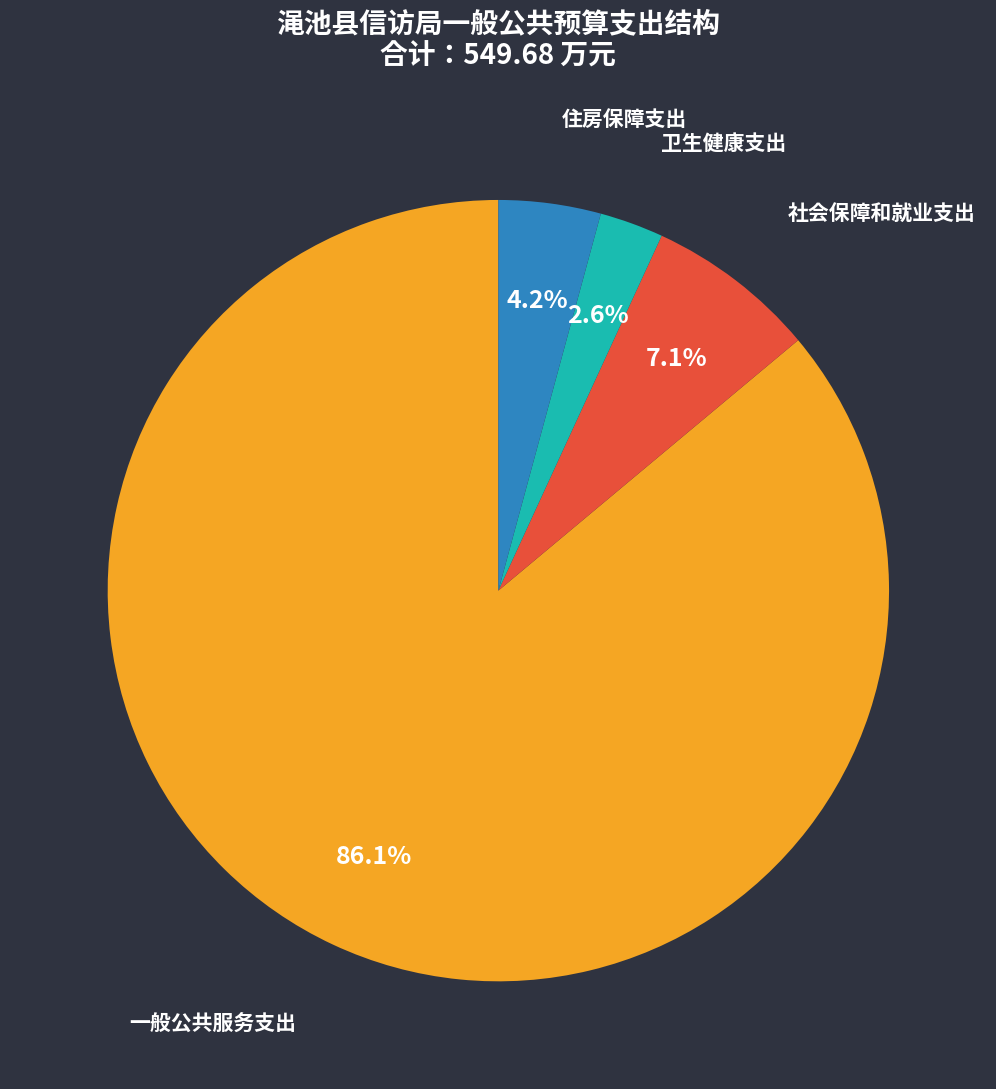

What percentage is the 一般公共服务支出 slice, to the nearest percent?

86%